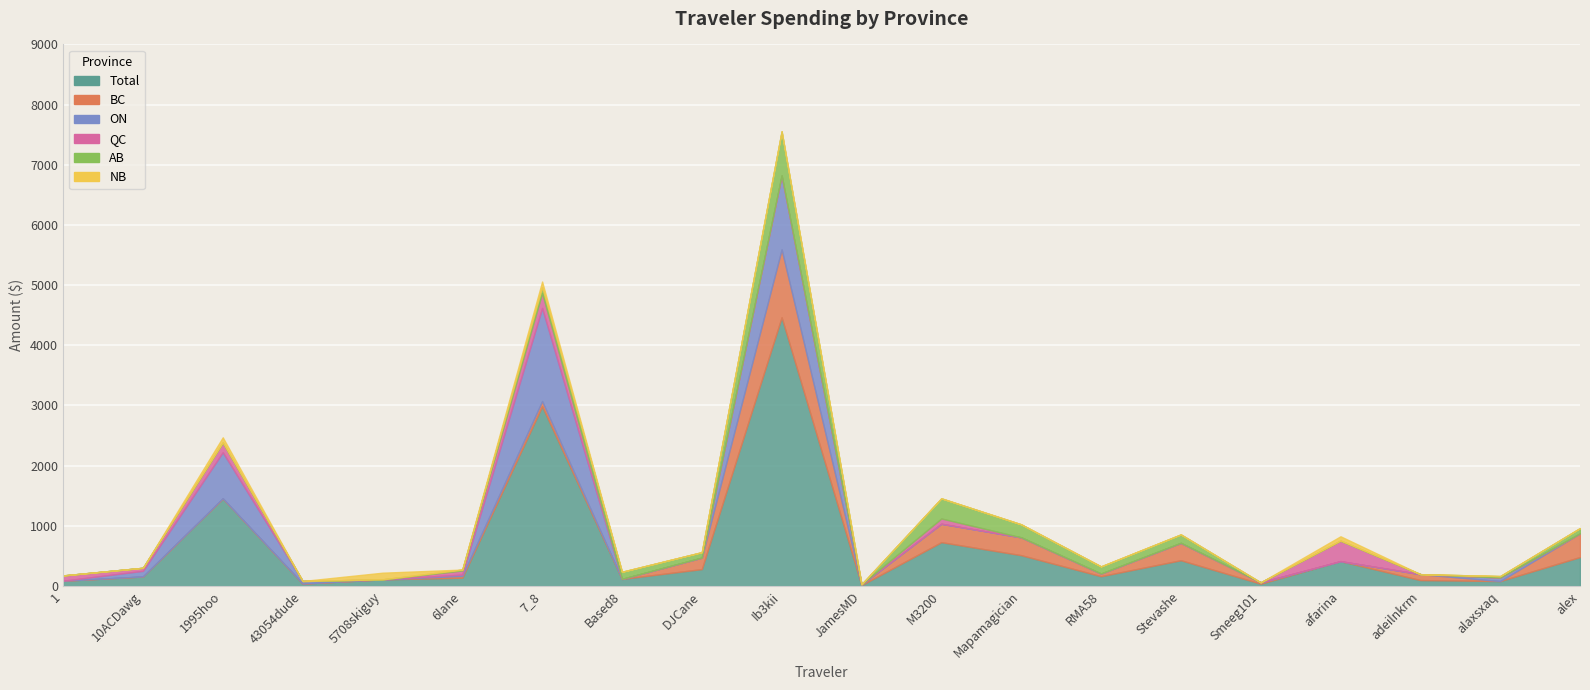

How many data points in AB are above 23?

10